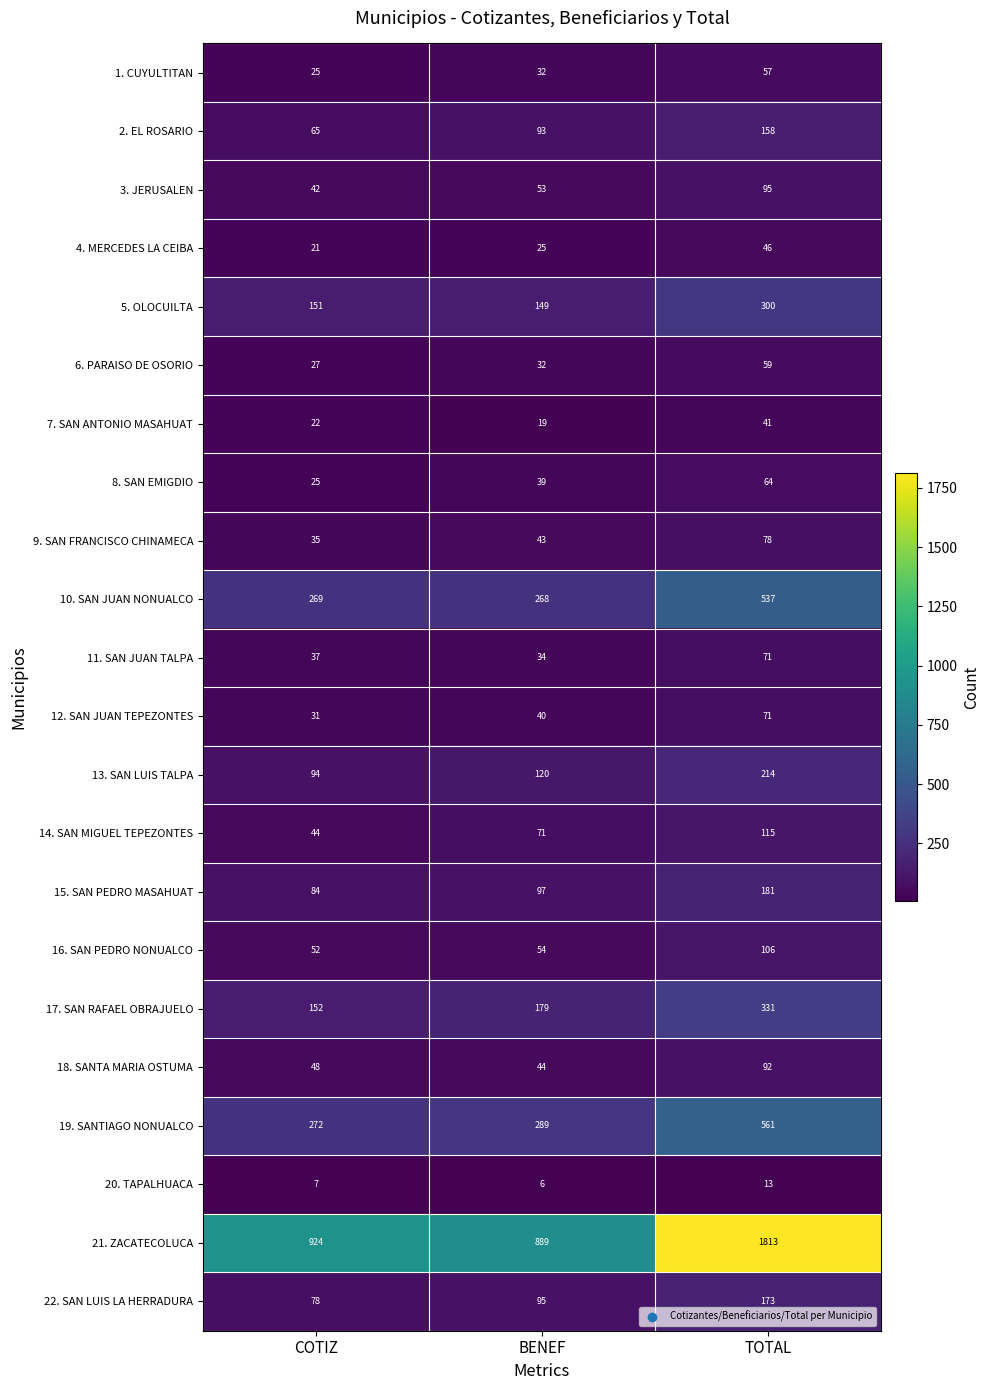

What is the maximum value for 4. MERCEDES LA CEIBA?

46